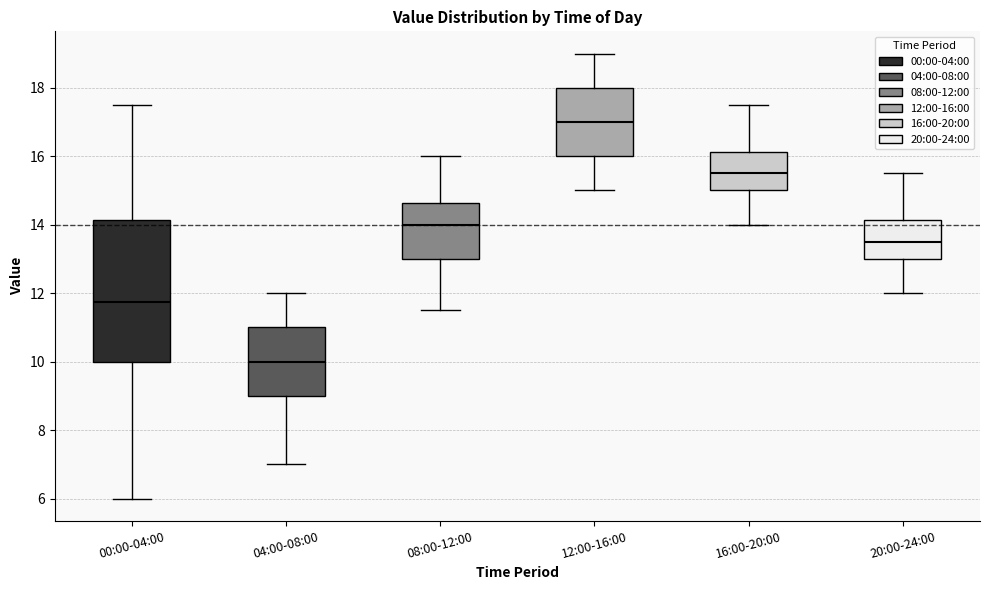

Which box has the lowest median line?

04:00-08:00